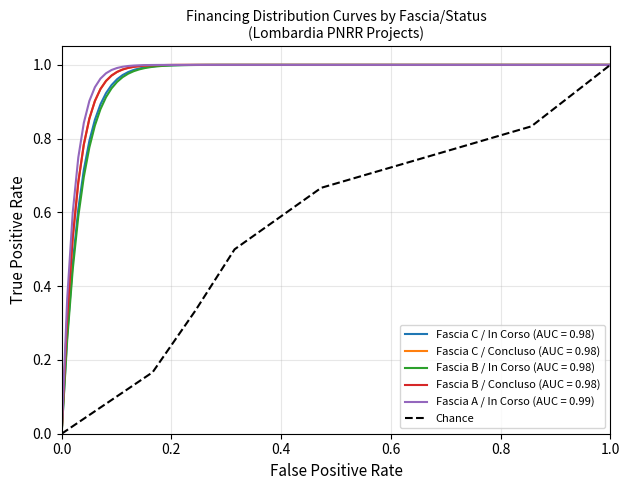

What is the change in value from 0.2 to 0.4?

+0.2